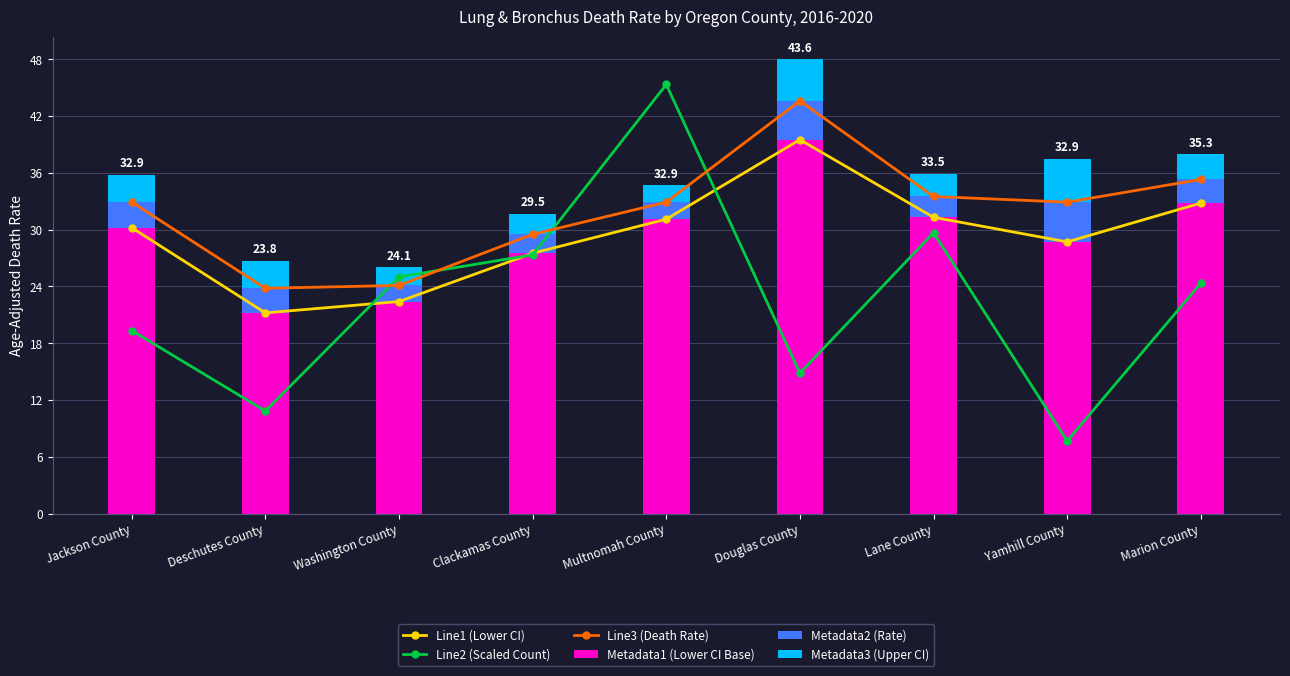

What is the total value across all series at Yamhill County?

106.8